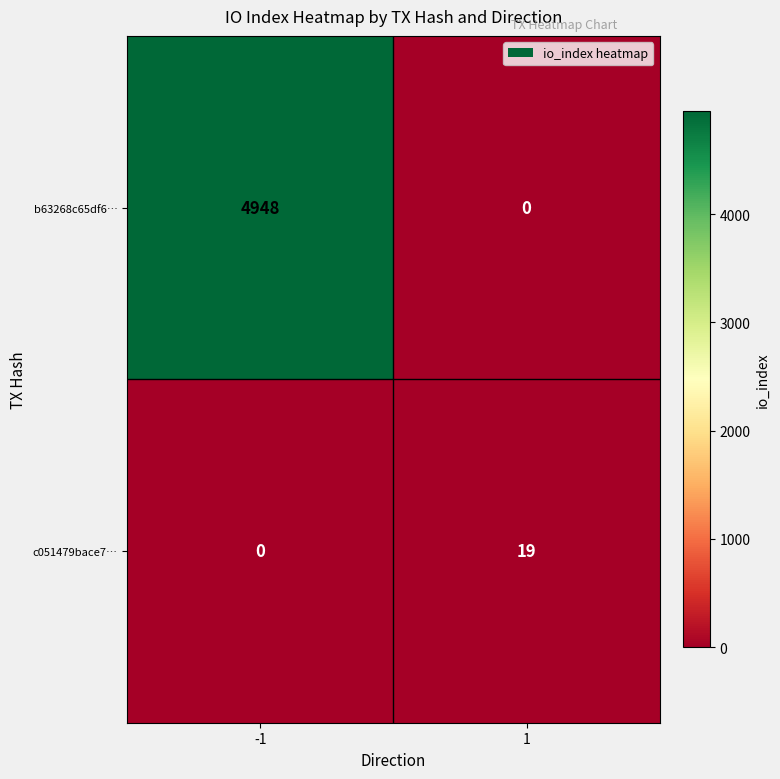

The value of b63268c65df6… at -1 is 4948. True or false?

True